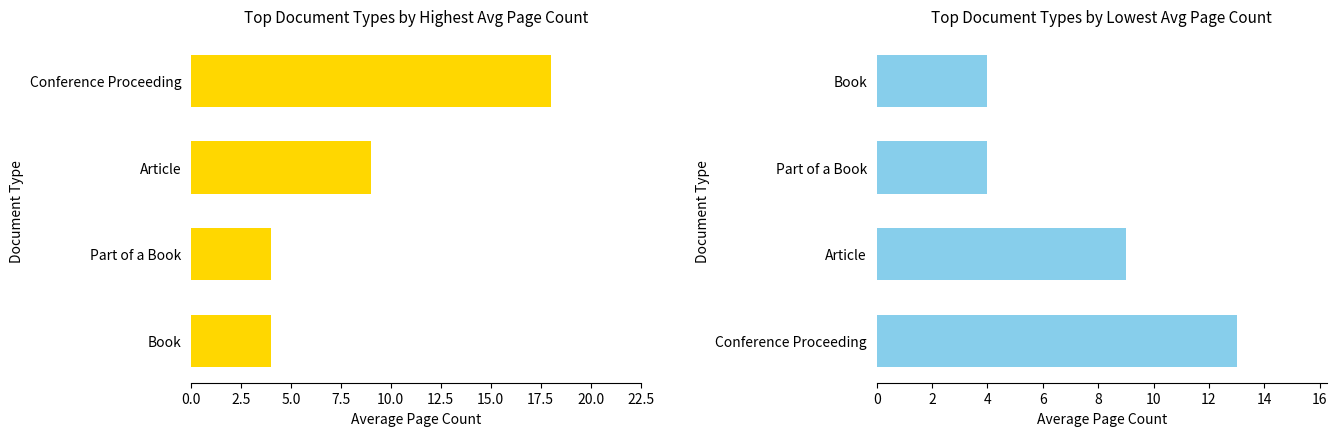

The value at Article is 3. True or false?

False